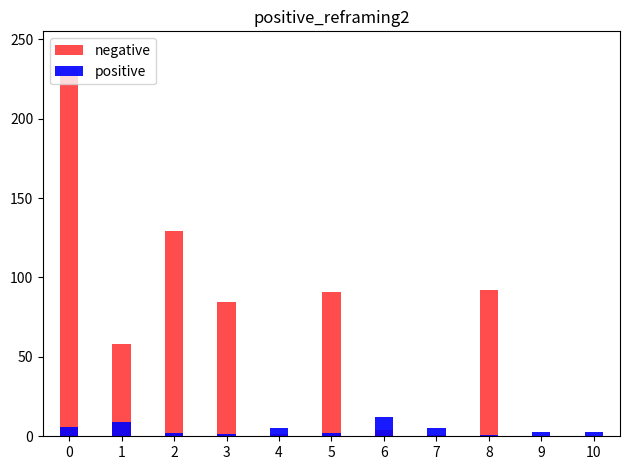

How many bars are there in each group?

2